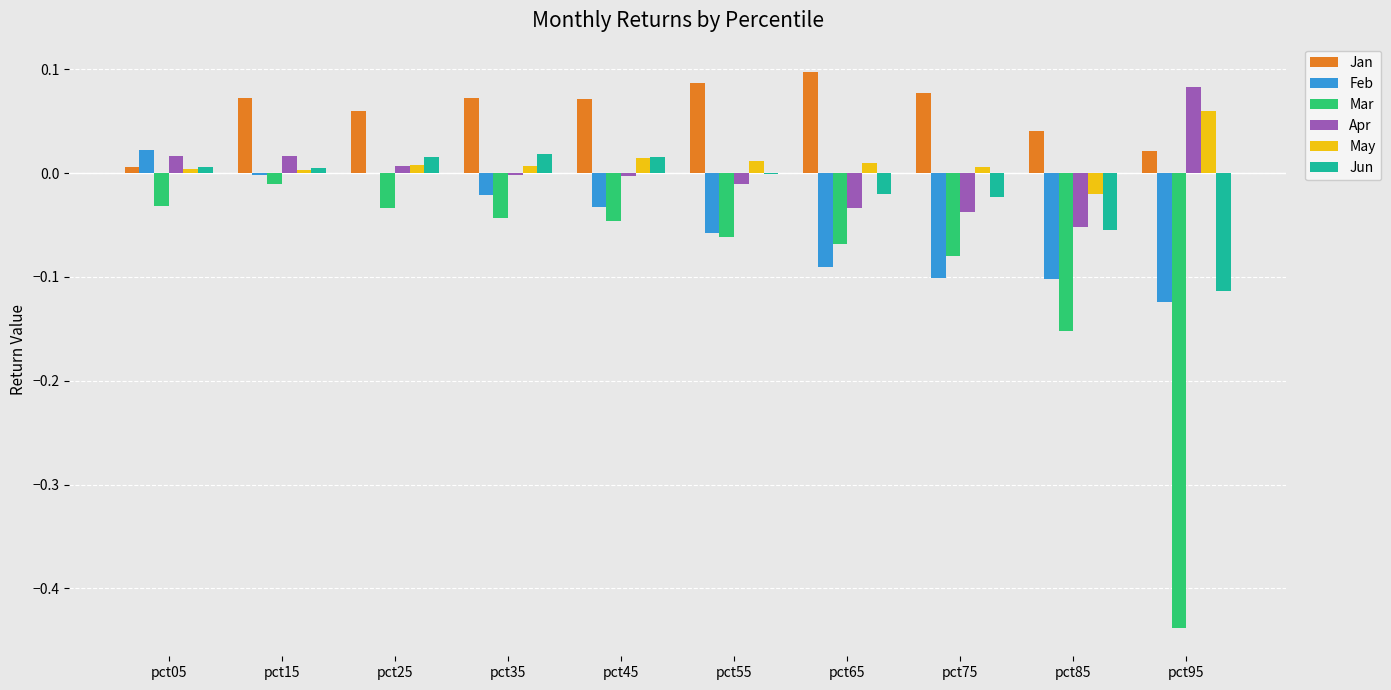

How many bars are there in total?

60